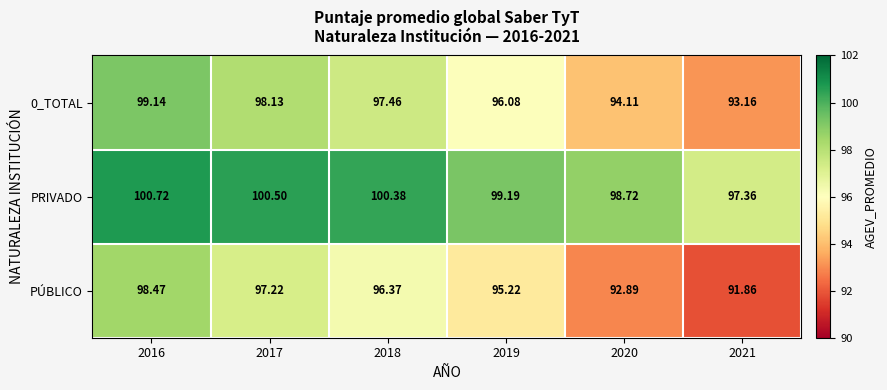

Is the value of 0_TOTAL at 2018 greater than the value of PRIVADO at 2017?

No